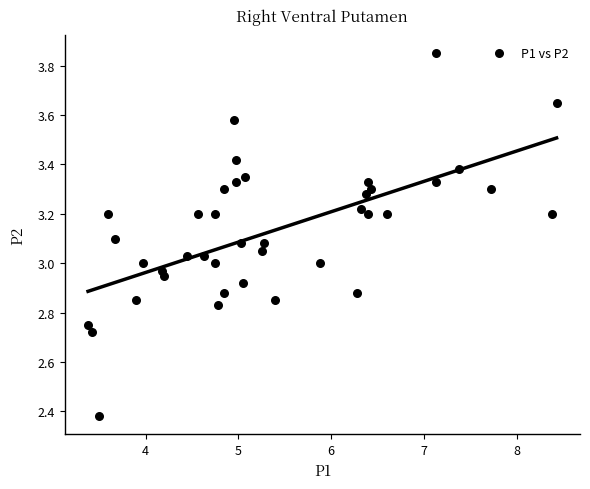

What is the range of Y values (max minus min)?

1.5